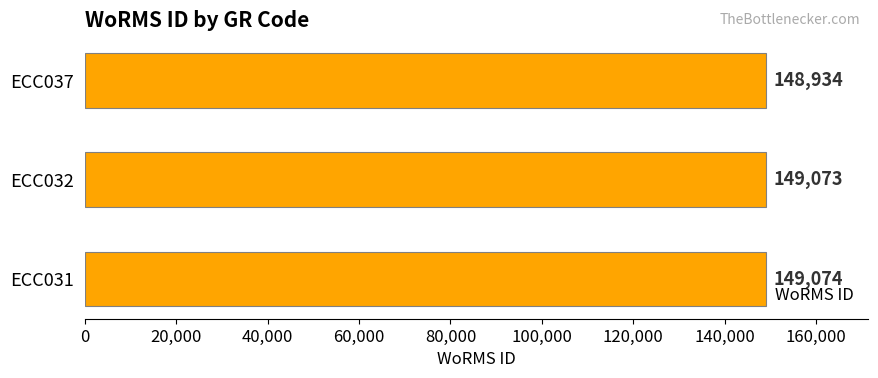

Is it true that the value at ECC037 is 148934?

True